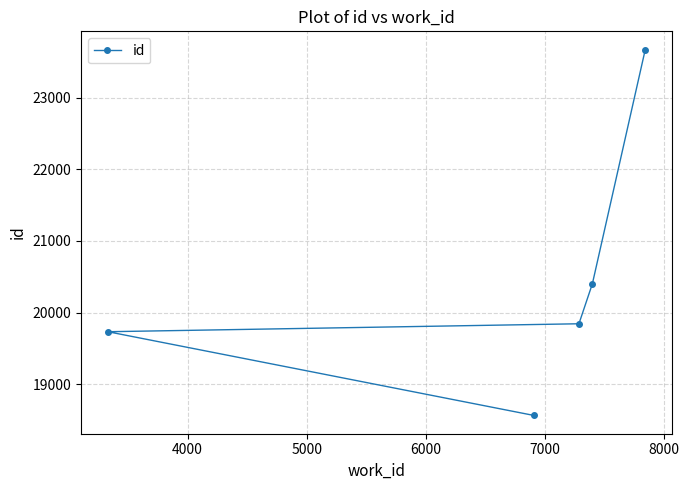

Reading left to right, extract all data points from this chart.

19734	18566	19845	20404	23670